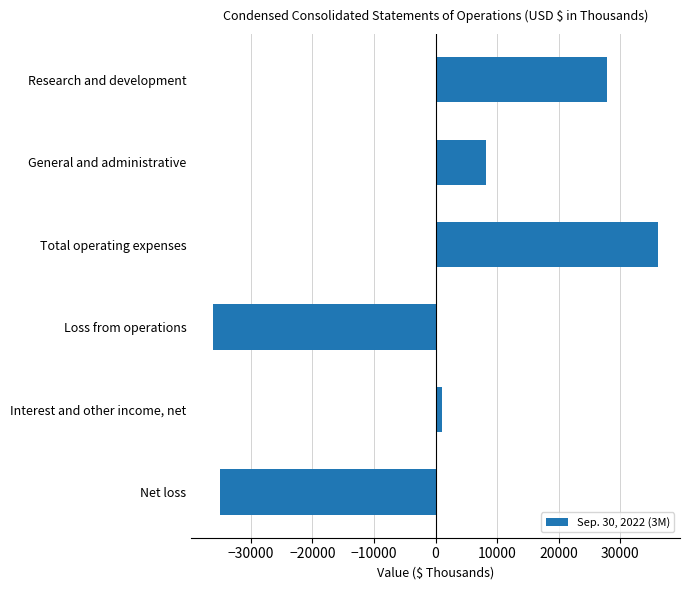

What is the change in value from Research and development to General and administrative?

-19655